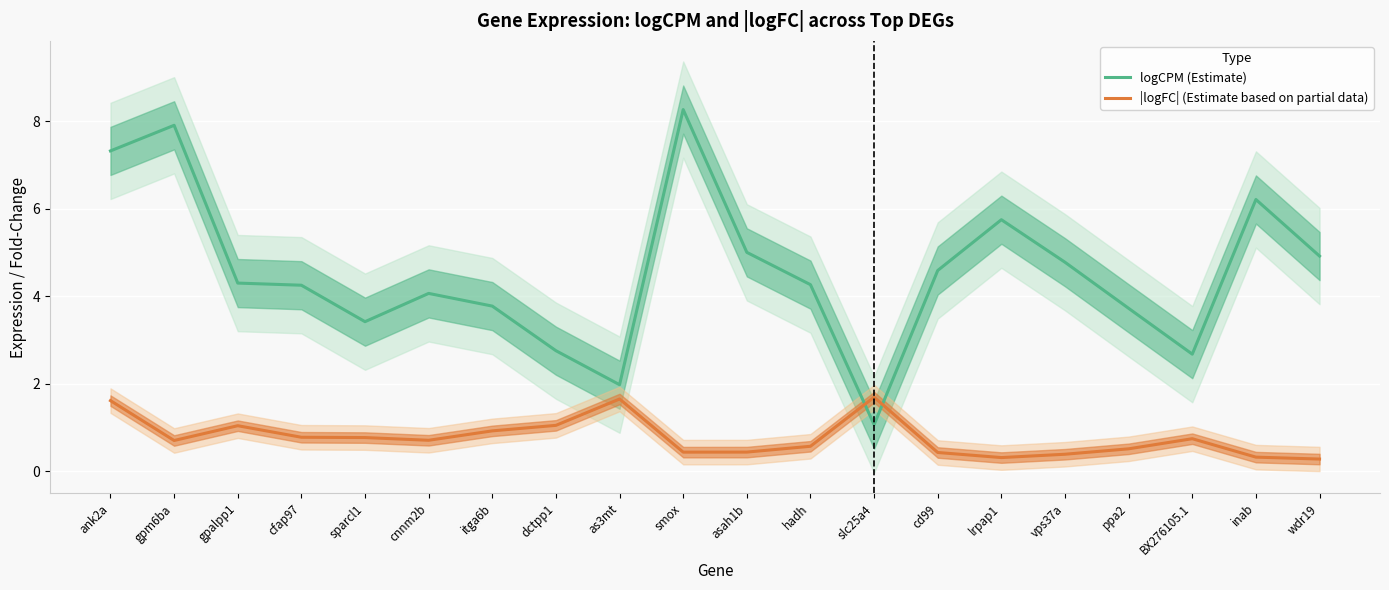

How many intersections are there between |logFC| (Estimate based on partial data) and logCPM (Estimate)?

2